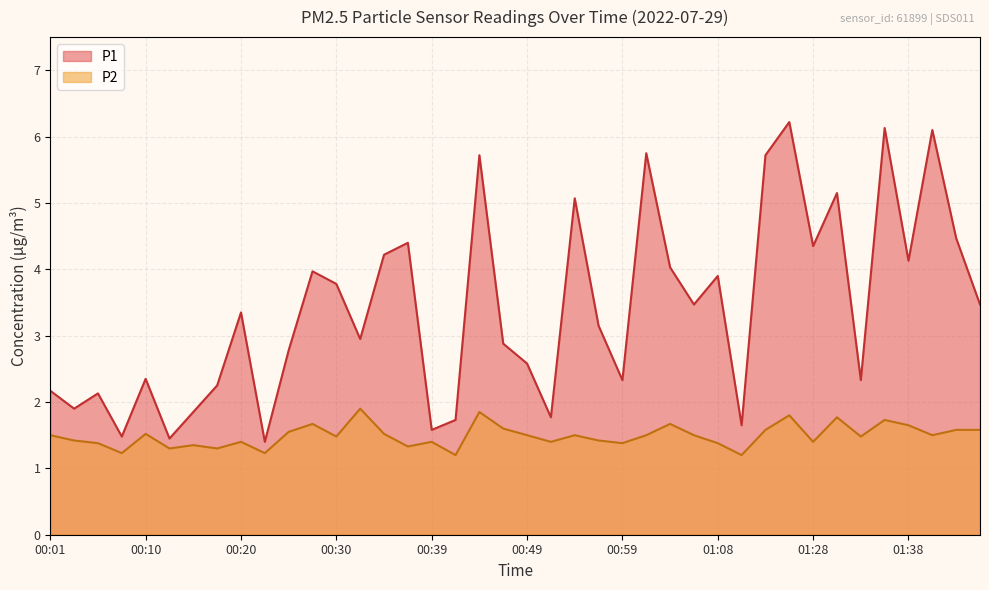

What is the sum of all P1 values?

136.1